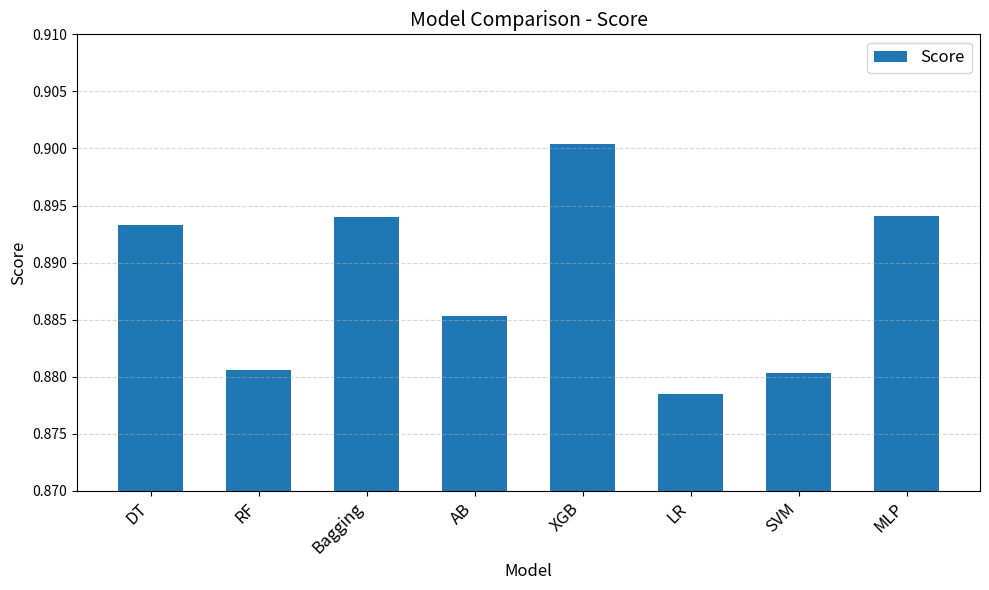

Which category has the highest value across all series?

XGB